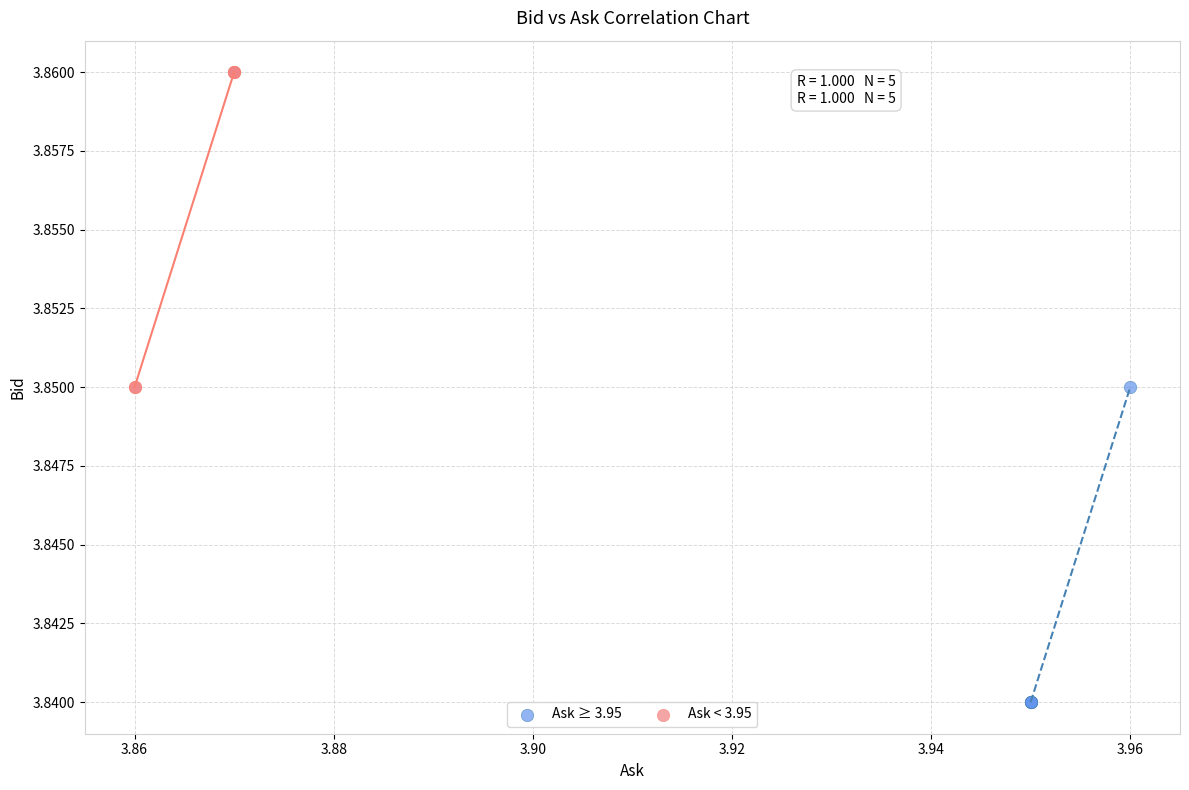

Which series reaches the minimum Y coordinate?

Ask ≥ 3.95